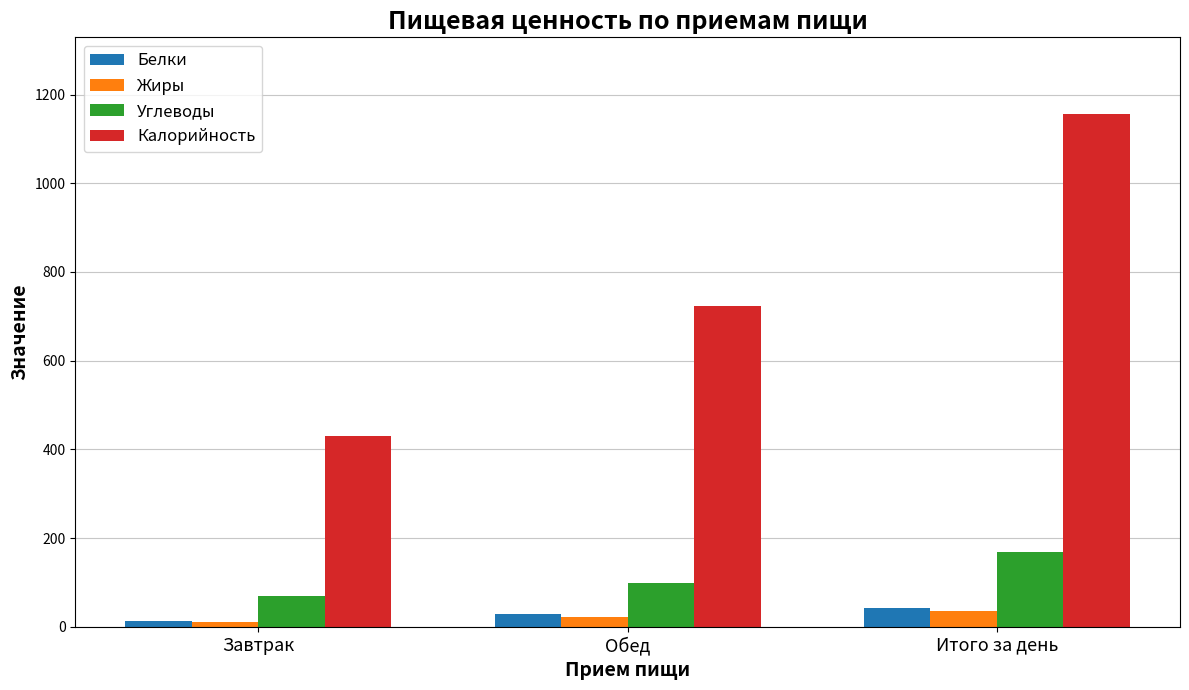

Does the chart contain any negative values?

No